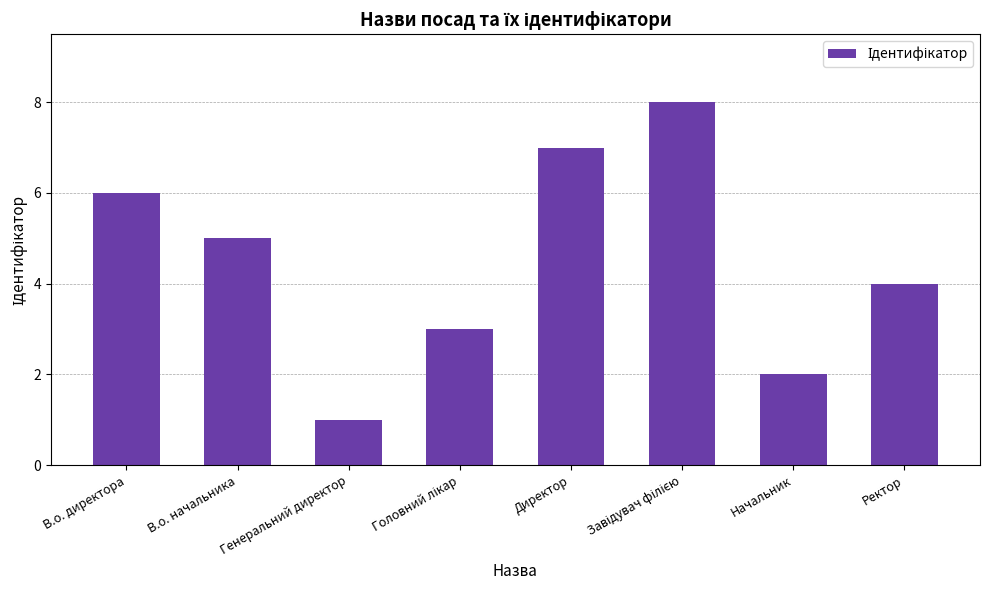

How many categories are shown in the chart?

8